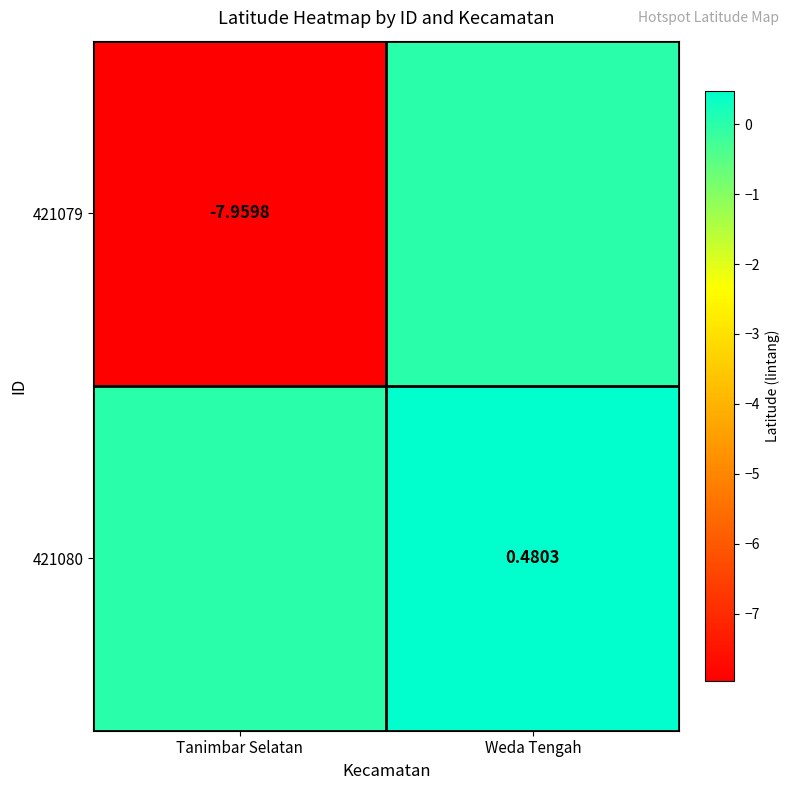

Is the value of 421080 at Weda Tengah greater than the value of 421079 at Tanimbar Selatan?

Yes